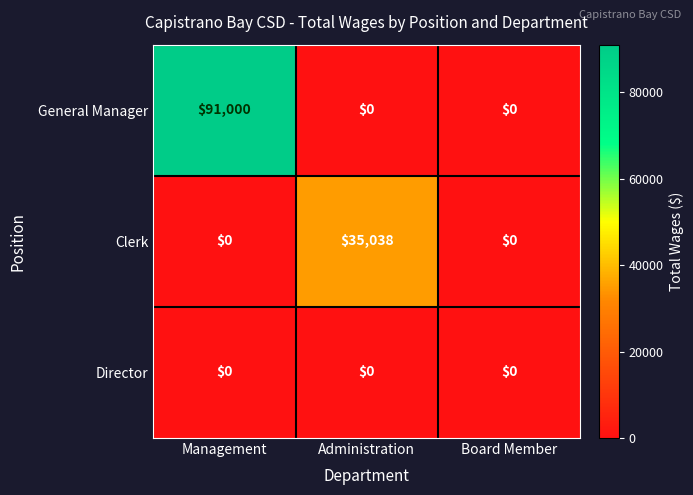

Rank the series by their average value, from highest to lowest.

General Manager, Clerk, Director